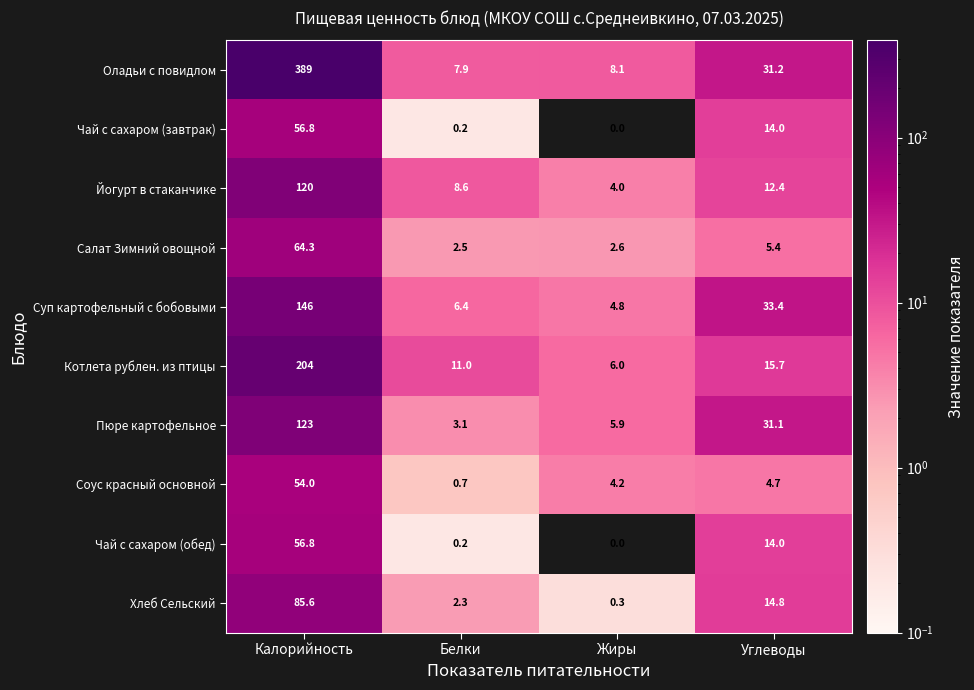

At which label does Салат Зимний овощной first exceed 5?

Калорийность